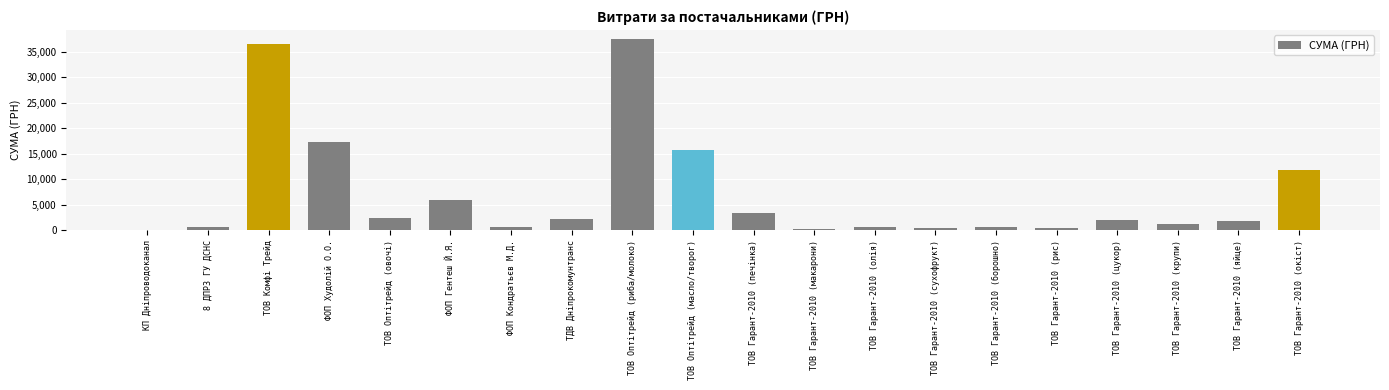

Where does the data first go above 2071?

ТОВ Комфі Трейд